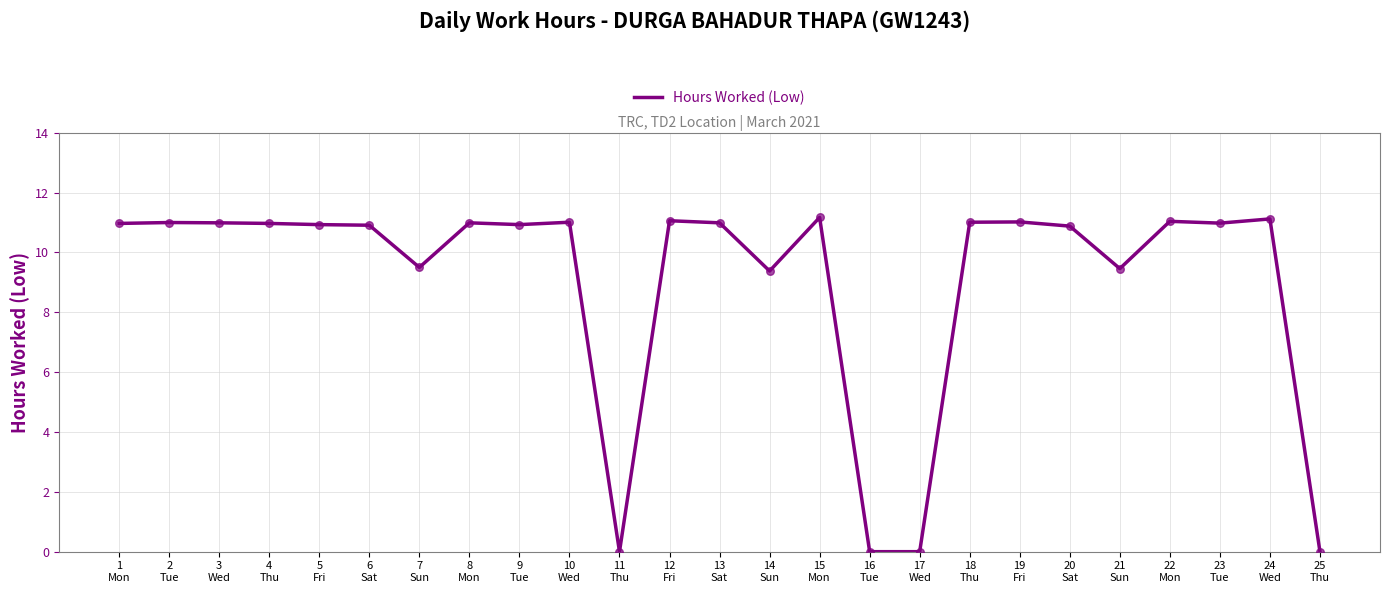

What is the change in value from 14
Sun to 24
Wed?

+1.7